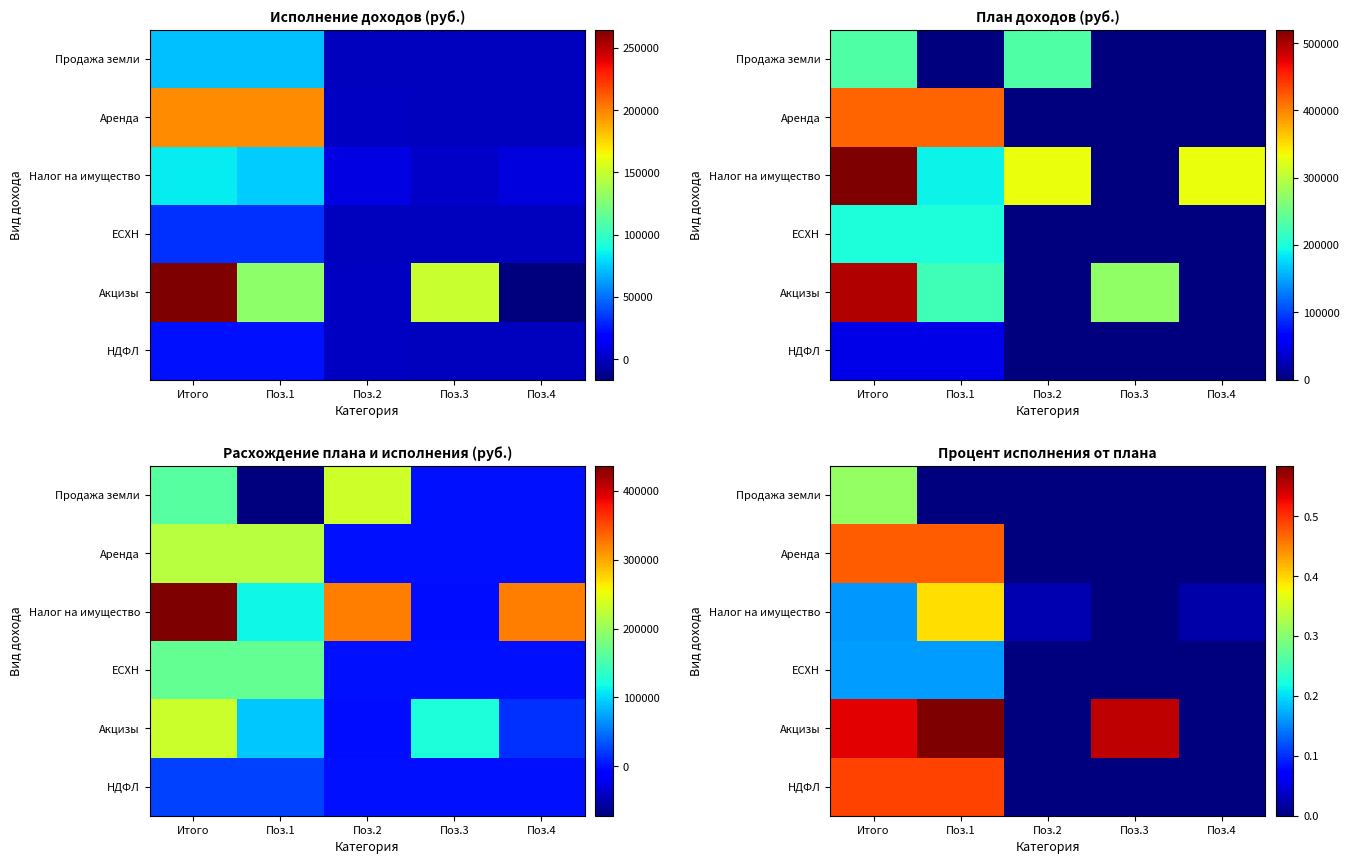

At which label is Налог на имущество closest to 0?

Поз.3